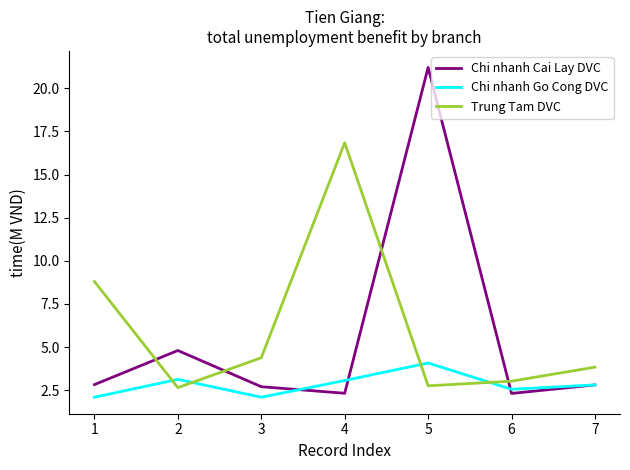

What is the lowest value of the Chi nhanh Go Cong DVC series?

2.1